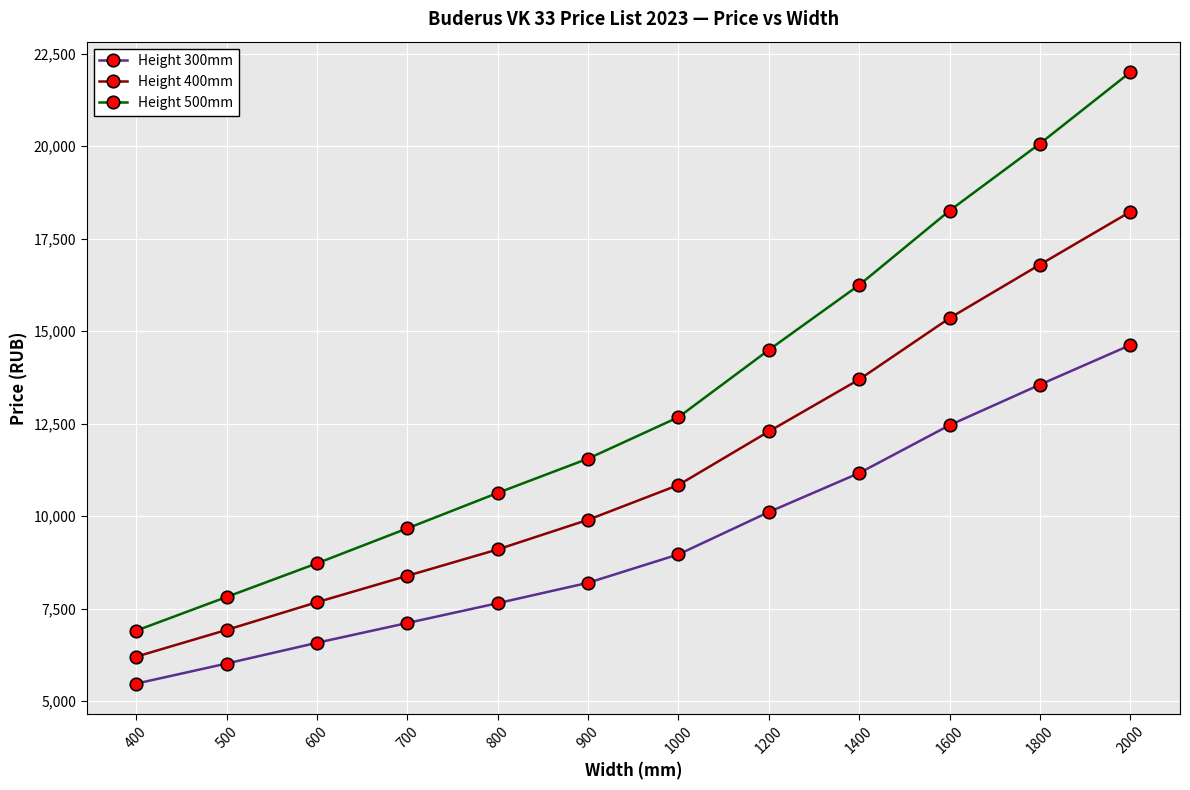

True or false: Height 500mm has more than 2 points higher than both neighbors.

False